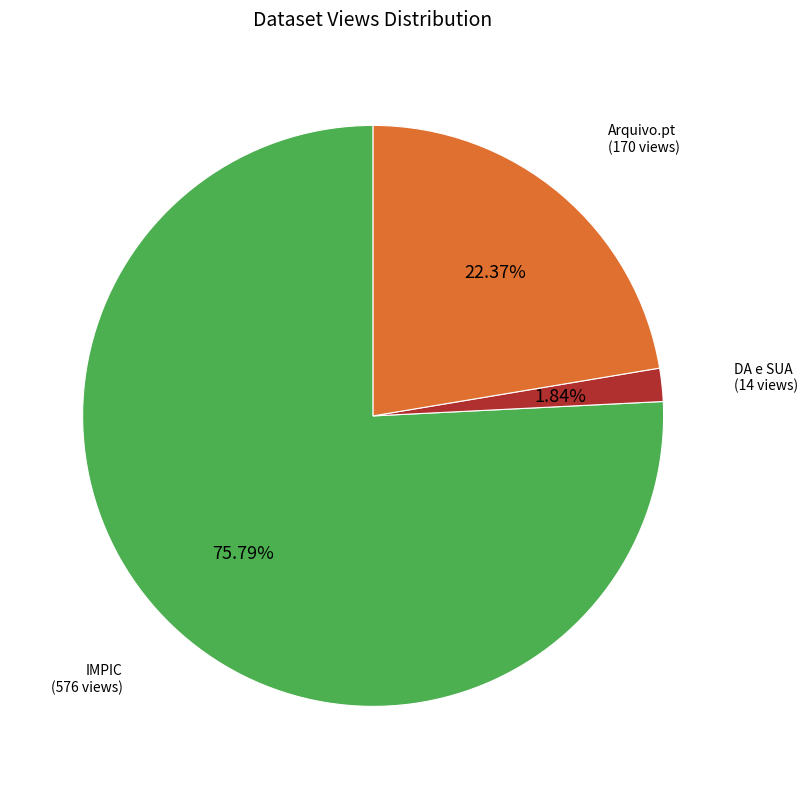

Do DA e SUA and Arquivo.pt together represent more than half of the pie?

No